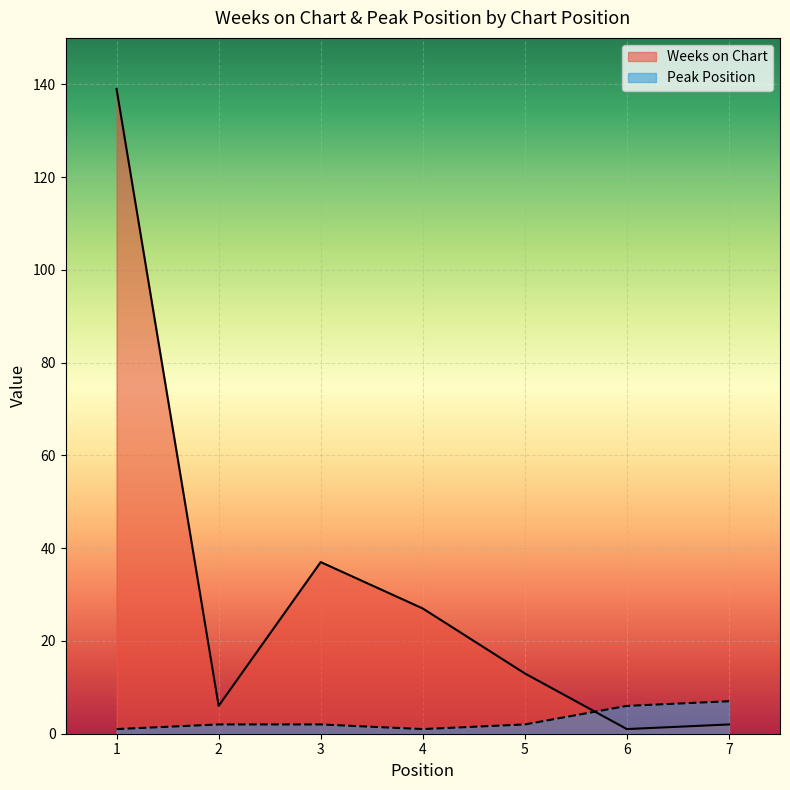

Rank the series at 6 from lowest to highest value.

Weeks on Chart, Peak Position